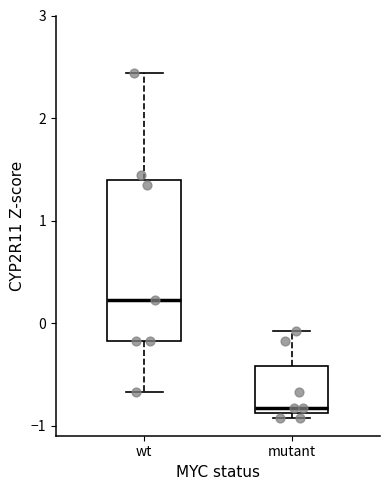

Which box has the lowest median line?

mutant